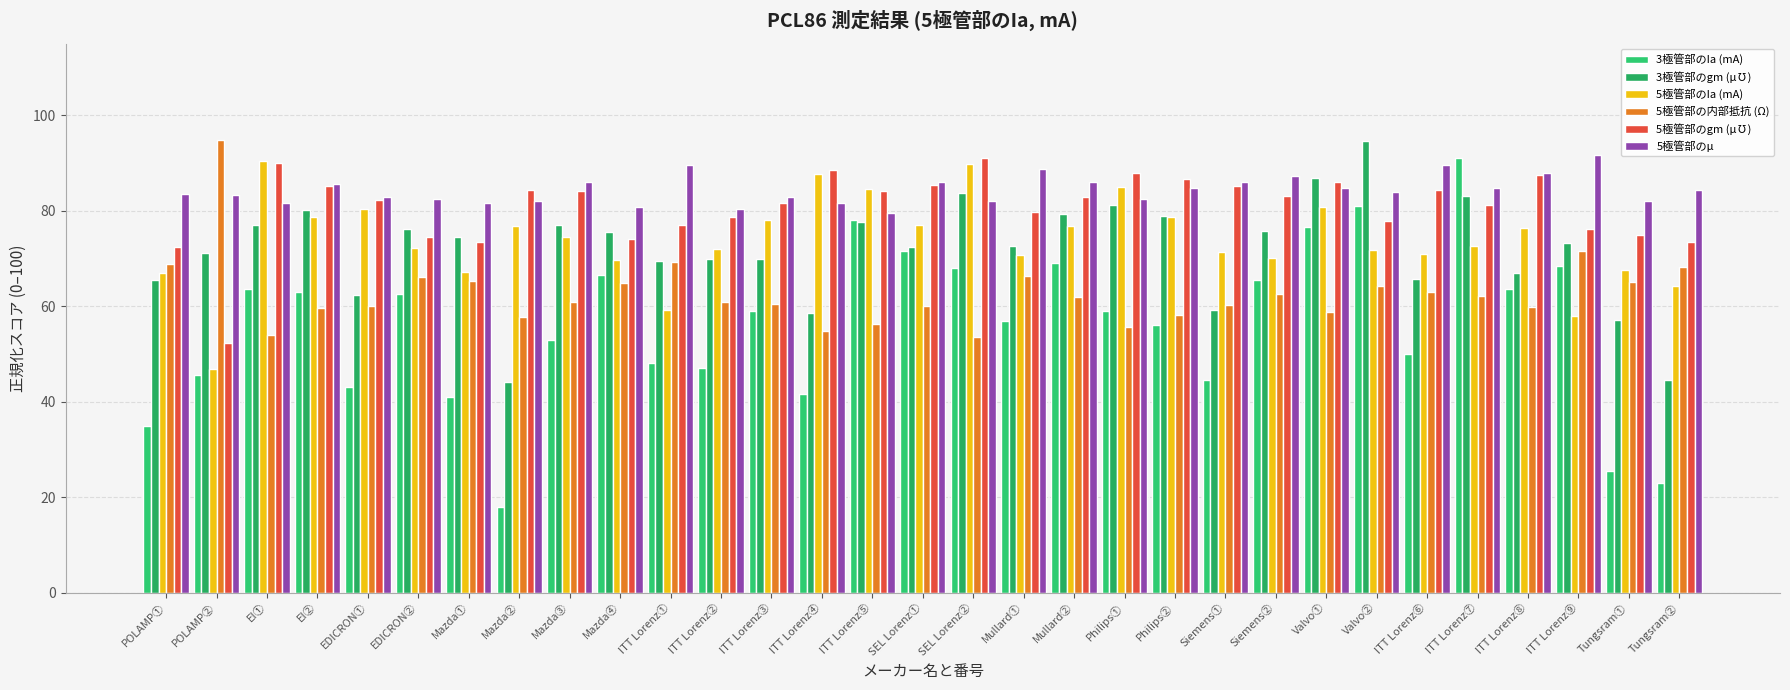

Is the value of 5極管部のgm (μ℧) at ITT Lorenz⑤ greater than the value of 5極管部の内部抵抗 (Ω) at Mullard②?

Yes